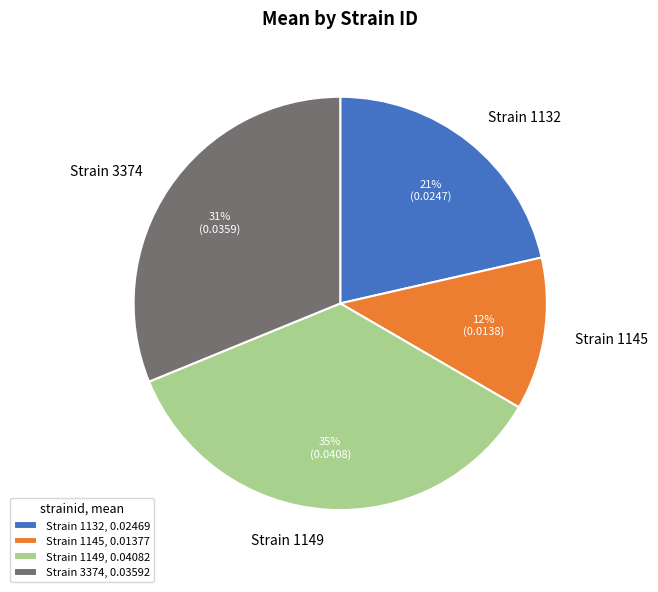

Is there any slice that represents more than half of the pie?

No